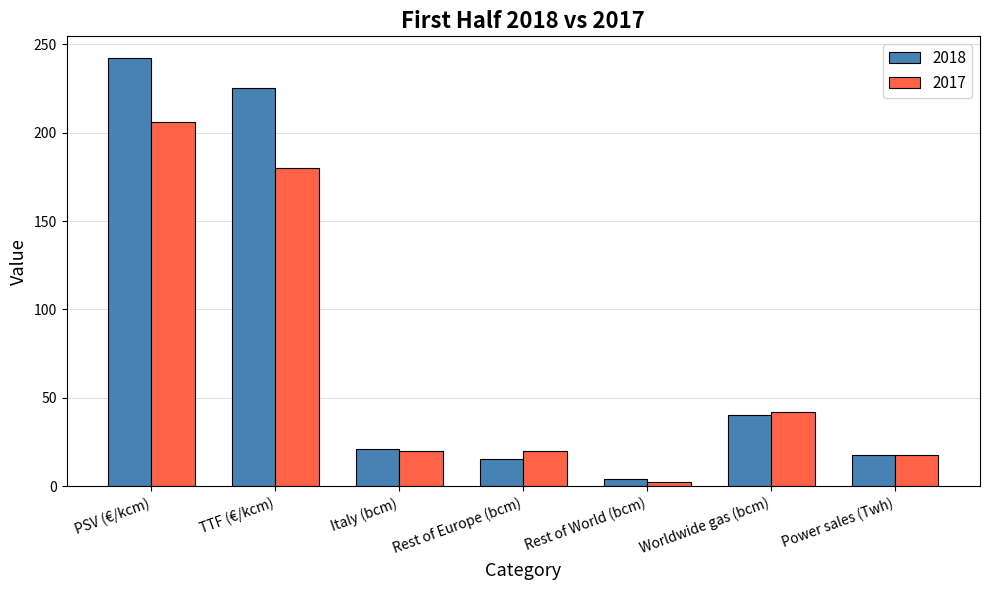

Which series has the widest spread of values?

2018